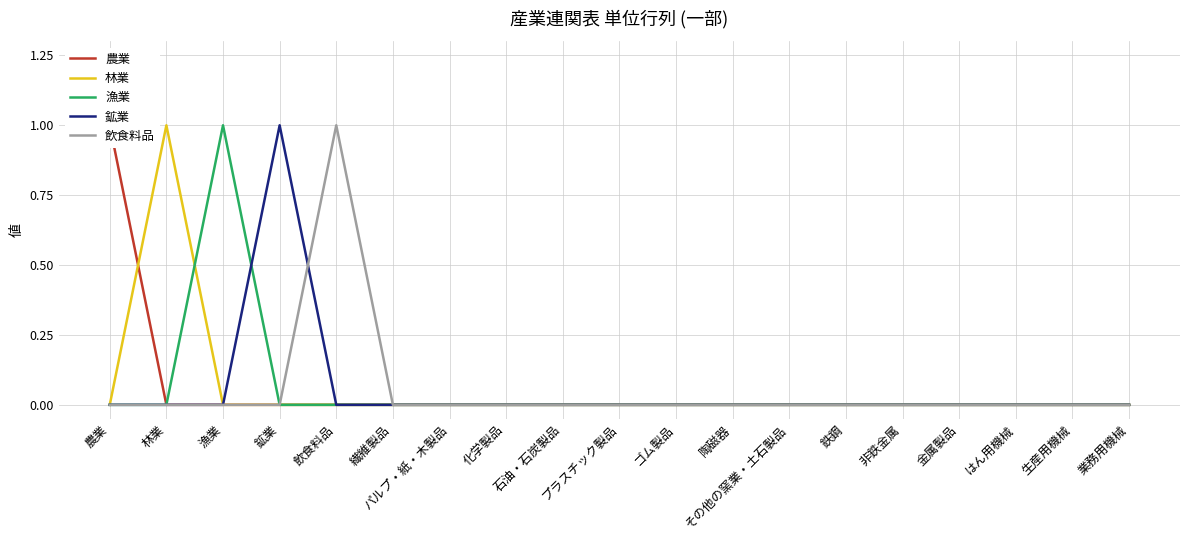

True or false: 飲食料品 and 漁業 intersect in this chart.

False